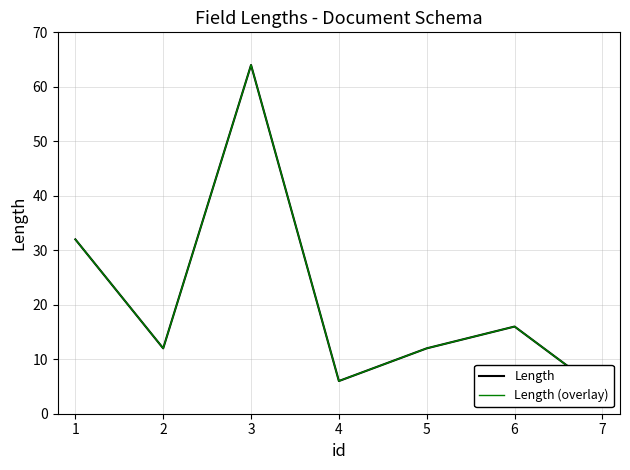

What are all the series names shown in the legend?

Length, Length (overlay)